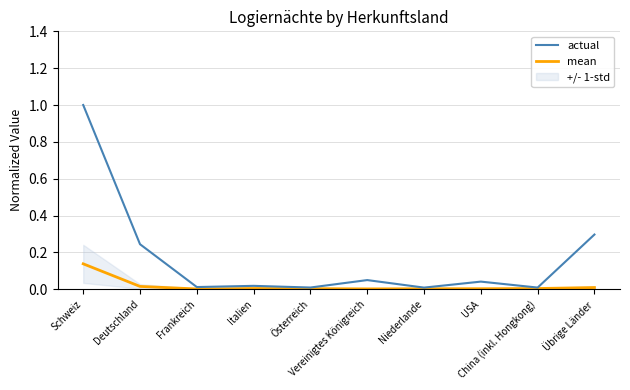

At Österreich, list the series in order from largest to smallest.

actual, mean